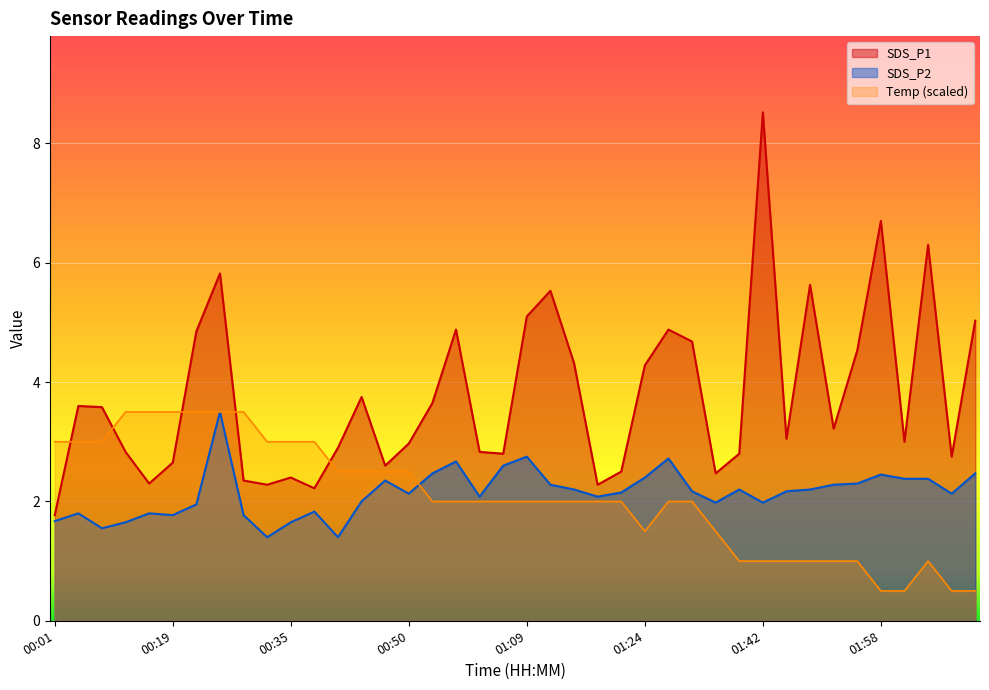

Does the chart display data point markers on the line(s)?

No